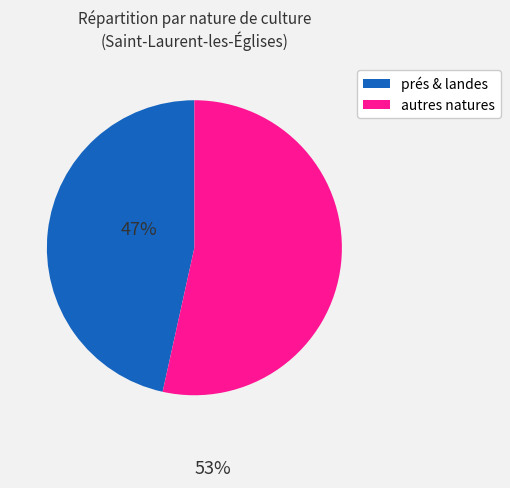

Is there any slice that represents more than half of the pie?

Yes